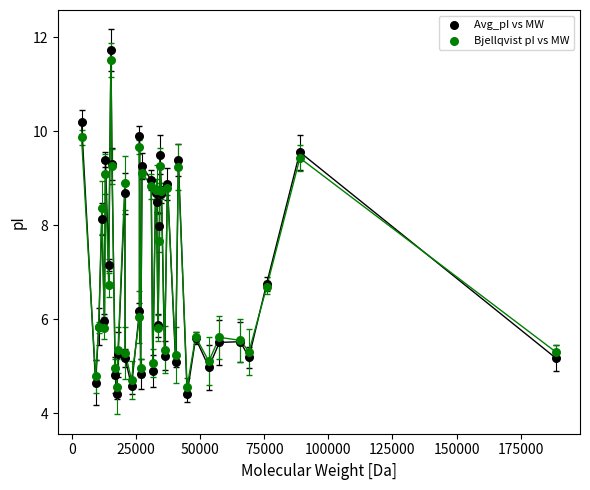

What are all the series names shown in the legend?

Avg_pI vs MW, Bjellqvist pI vs MW